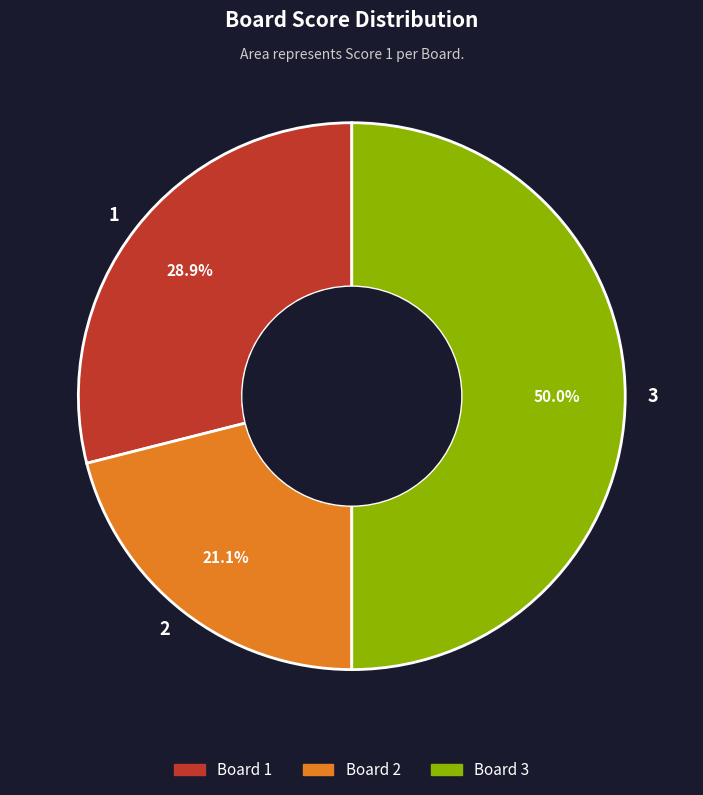

To the nearest percent, what percentage of the pie is 1?

29%